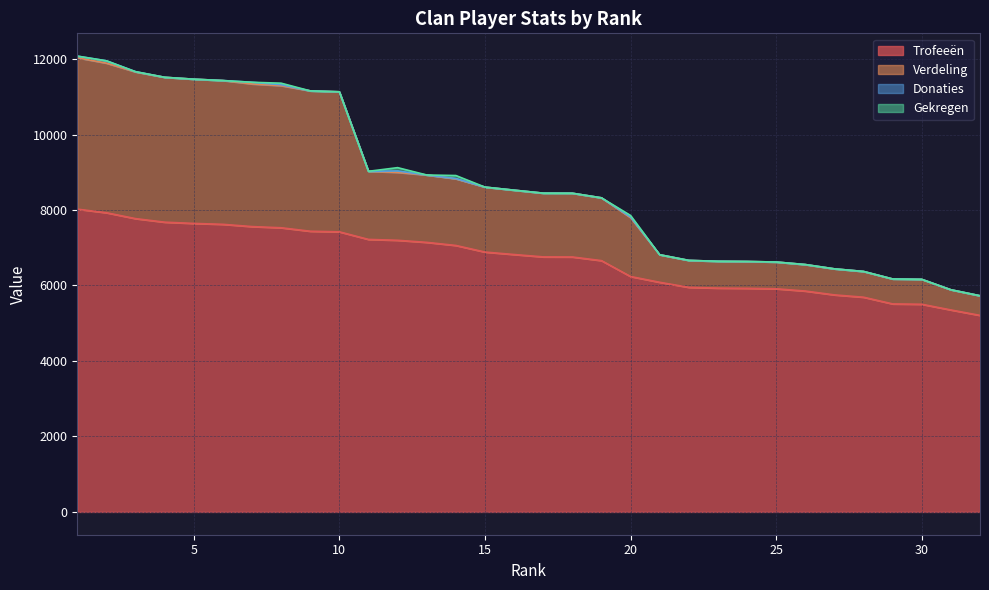

Which series has the largest total across all categories?

Verdeling